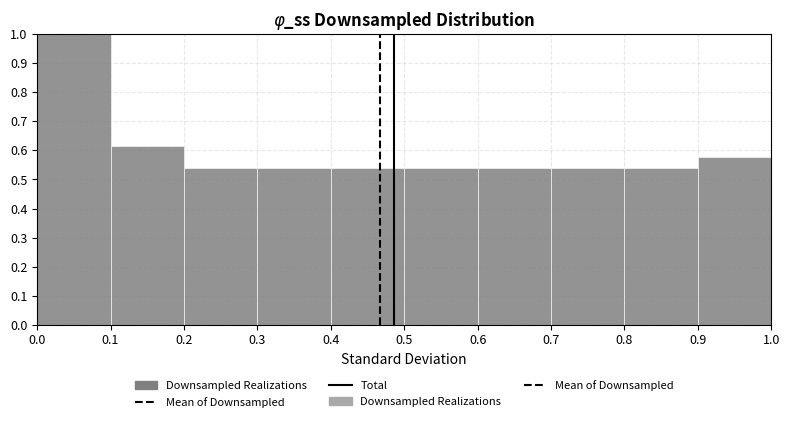

How tall is the bar that spans 0.5 to 0.6 on the x-axis? The values are not printed on the chart, so give them approximately, as read against the axis.

0.54